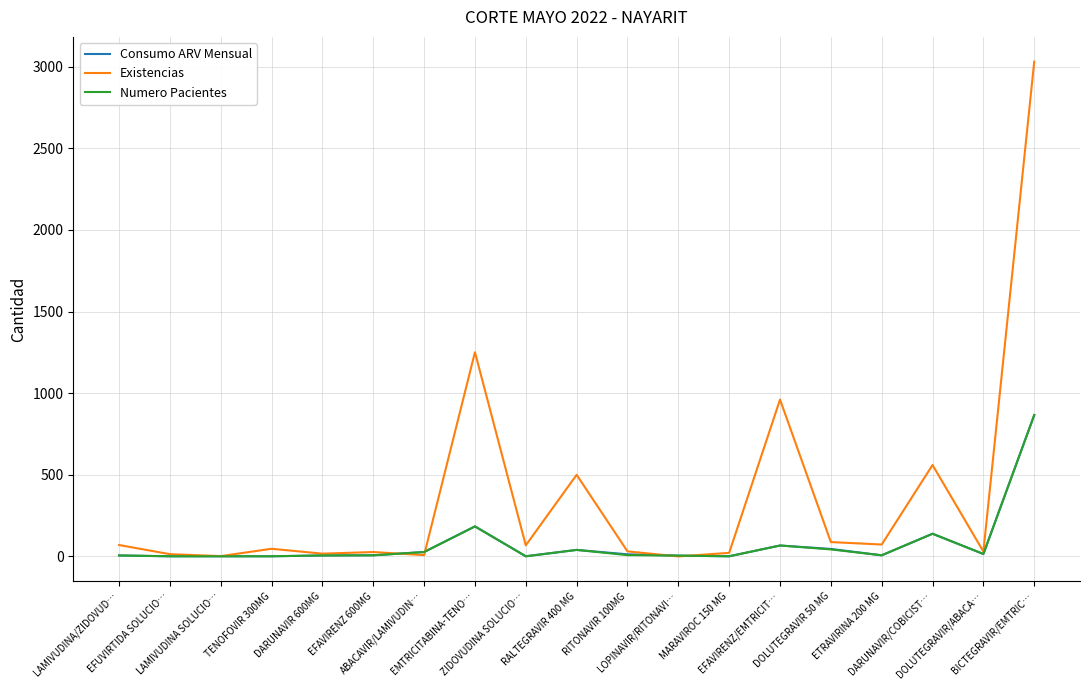

What is the maximum value shown in the chart?

3031